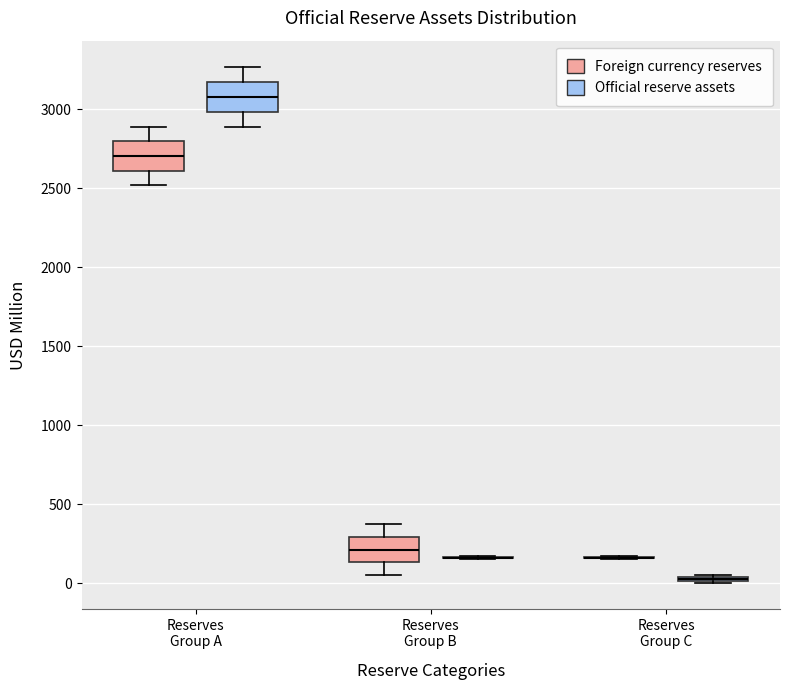

Where does the lower whisker of the box for Reserves Group A (Foreign currency reserves) end on the y-axis? The values are not printed on the chart, so give them approximately, as read against the axis.

2500